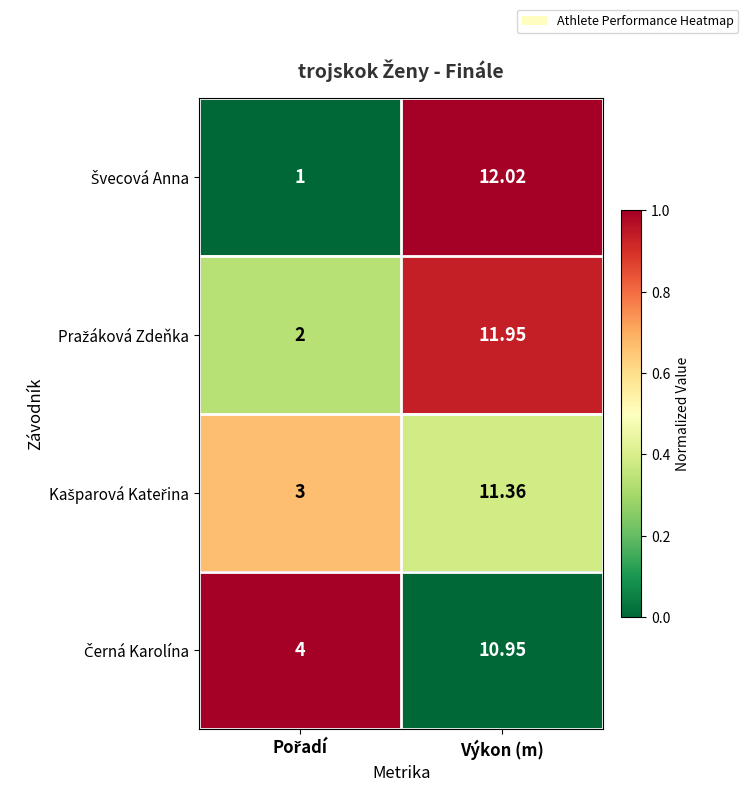

At which category is the sum across all series the highest?

Výkon (m)